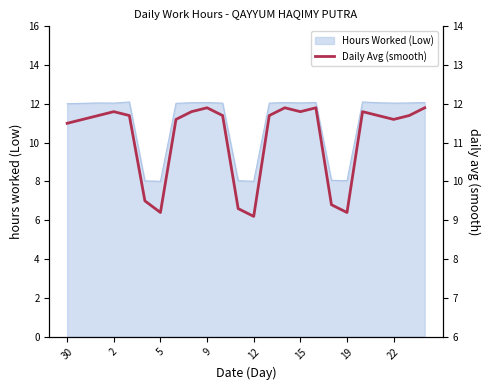

How many points are higher than both their immediate neighbors (excluding endpoints)?

5